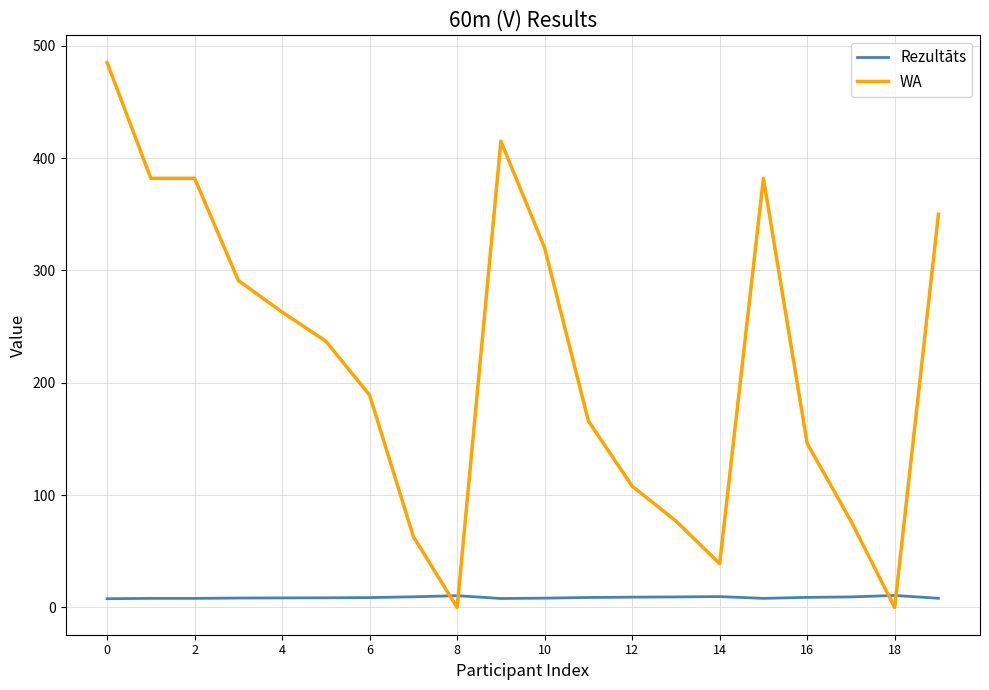

True or false: WA and Rezultāts intersect in this chart.

True